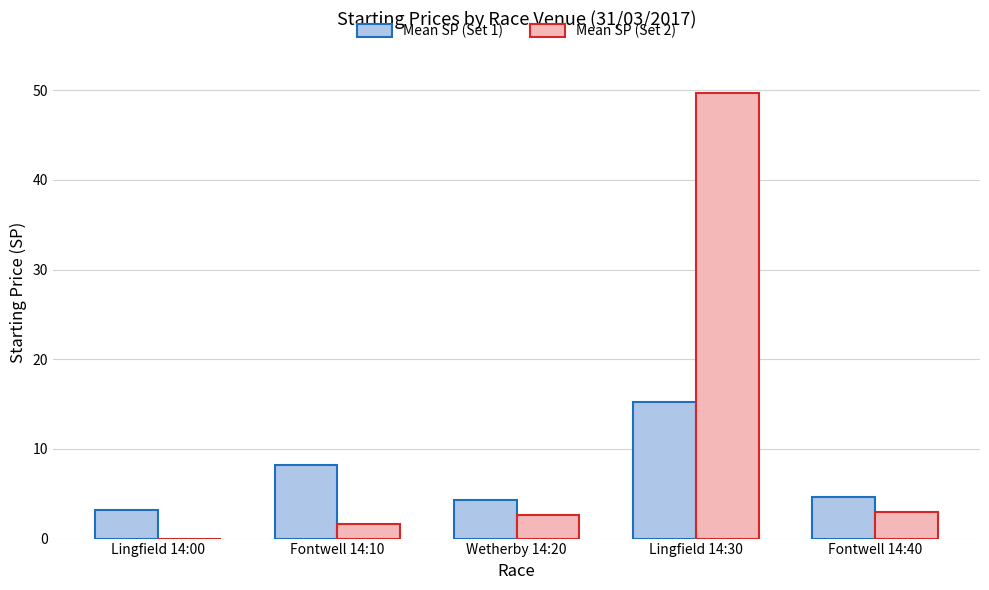

Is it true that Mean SP (Set 2) equals -29.2 at Lingfield 14:00?

False